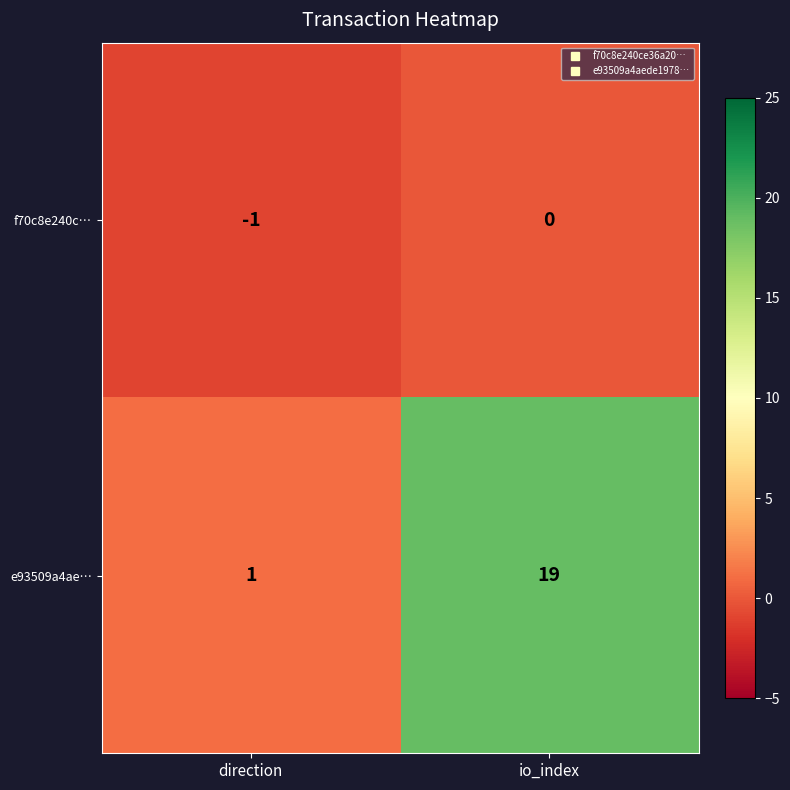

Read the e93509a4ae… value at io_index.

19